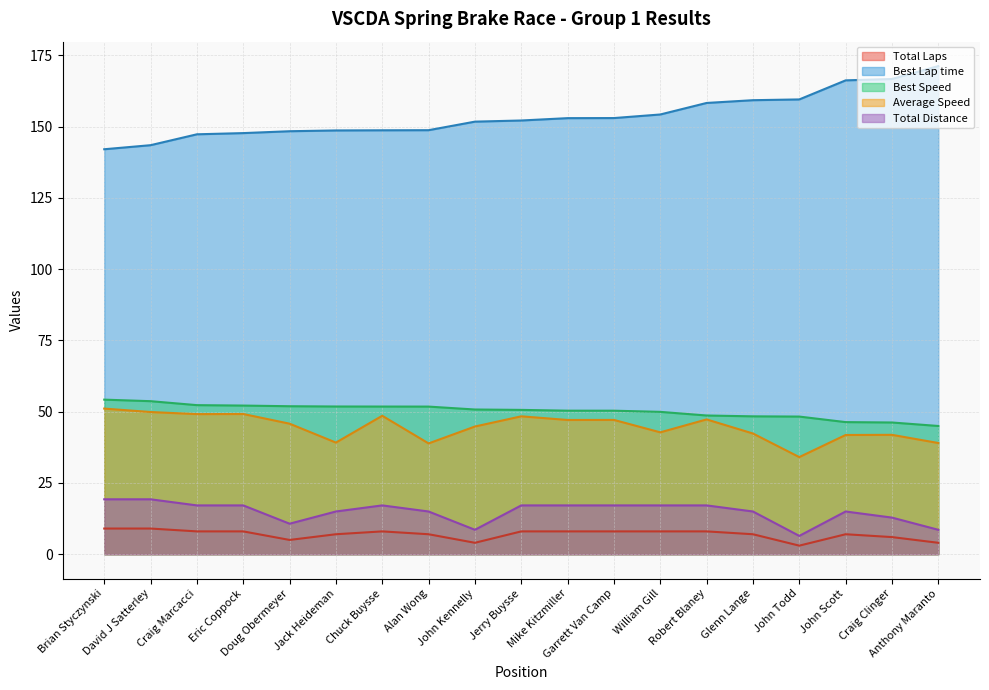

True or false: Best Lap time and Average Speed cross at least once.

False